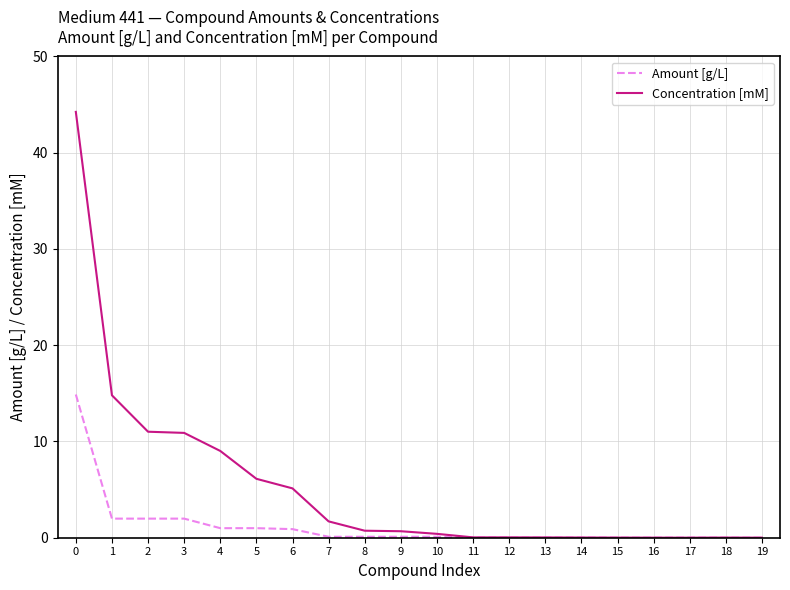

What is the maximum value shown in the chart?

44.2